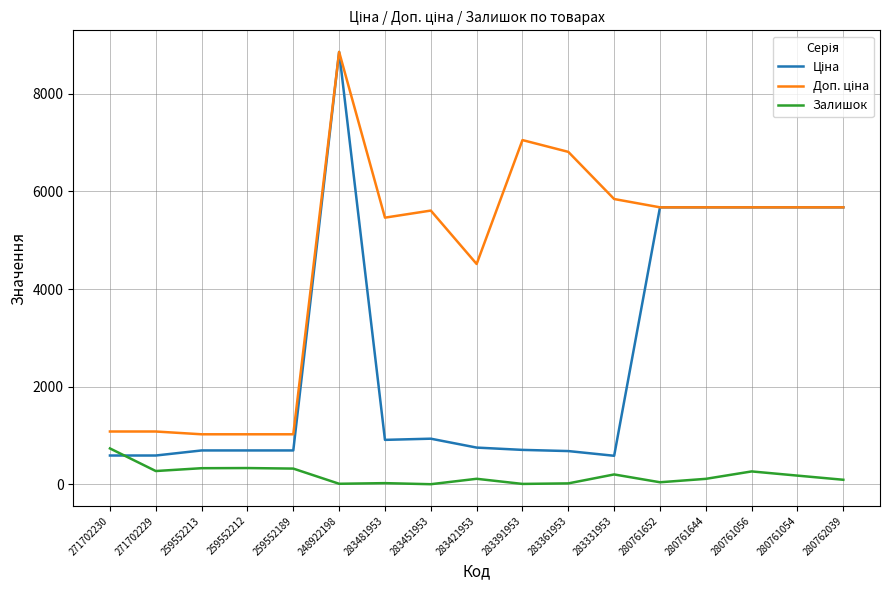

What is the greatest value displayed?

8856.7